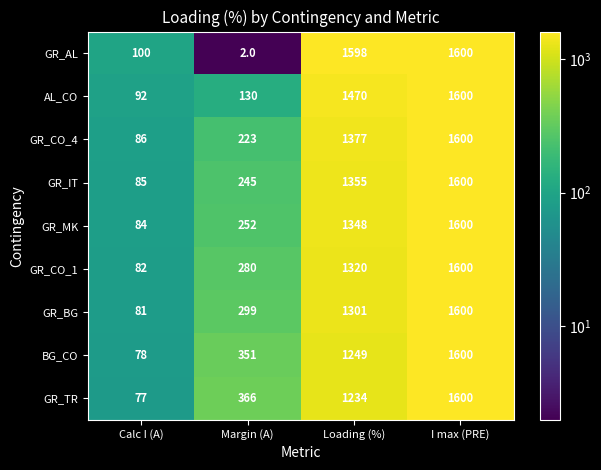

How many series are shown in this chart?

9